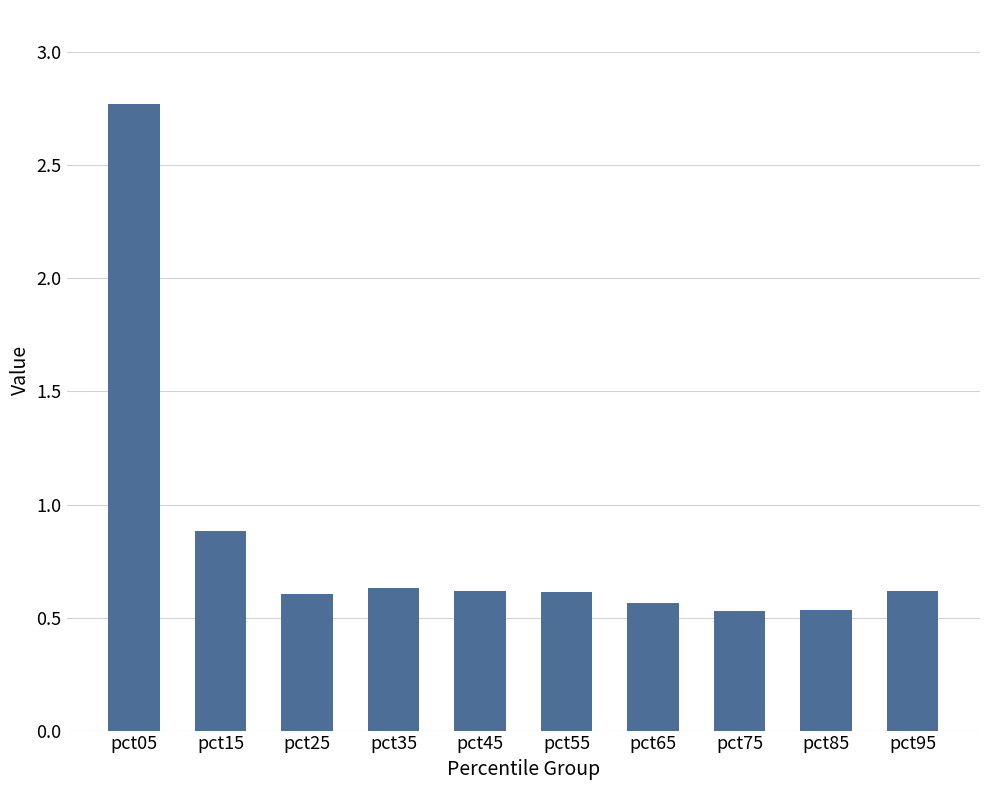

The value at pct05 is 4.6. True or false?

False